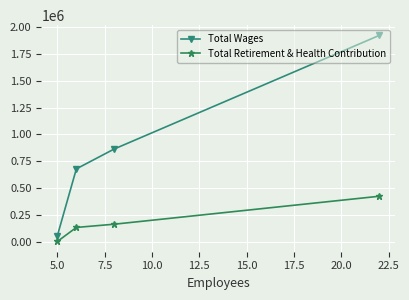

Reading left to right, what are all the values shown in this chart?

Total Wages: 57064	678868	864289	1923673
Total Retirement & Health Contribution: 1890	132397	162529	423300